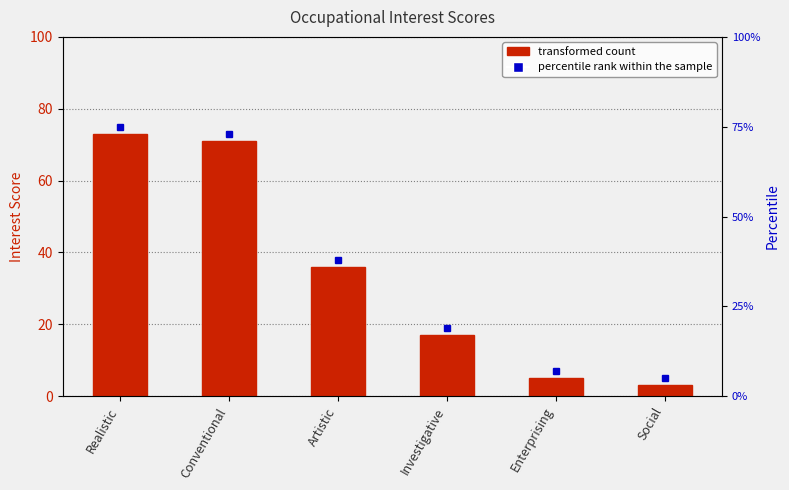

What is the sum of all values?

205